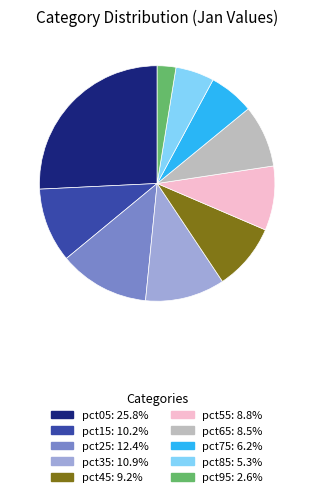

How many segments does this pie chart have?

10